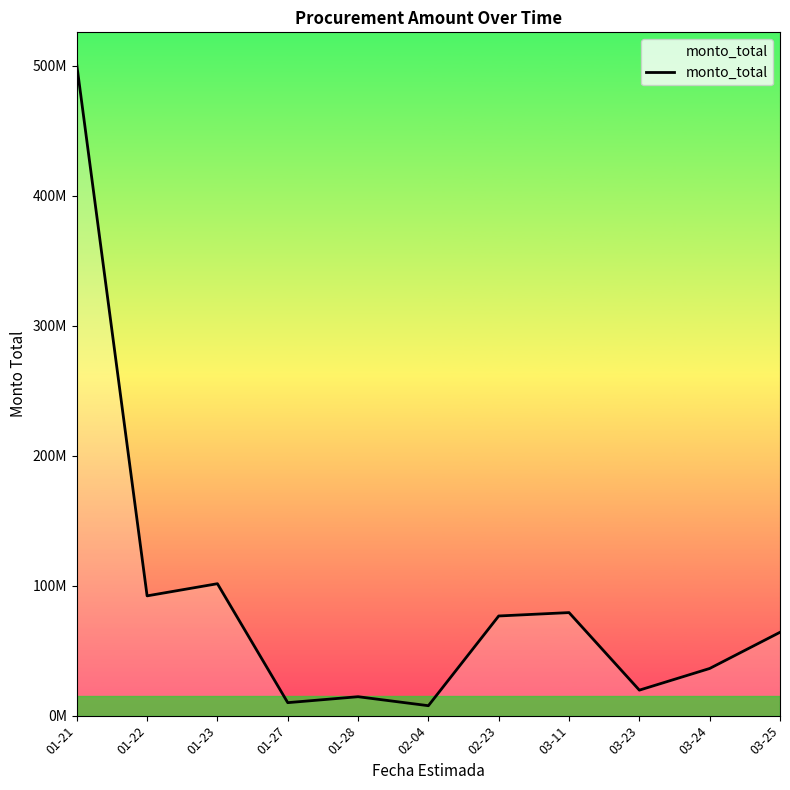

What position from the left is 01-22?

2